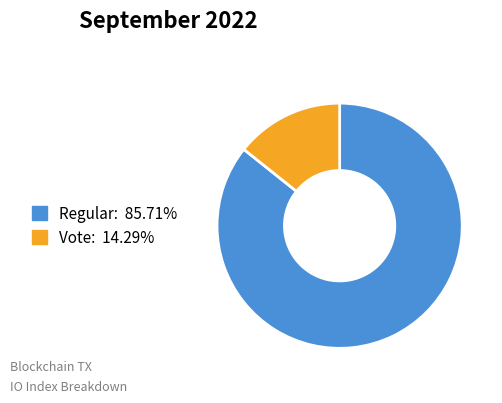

True or false: Regular accounts for 99% of the total.

False